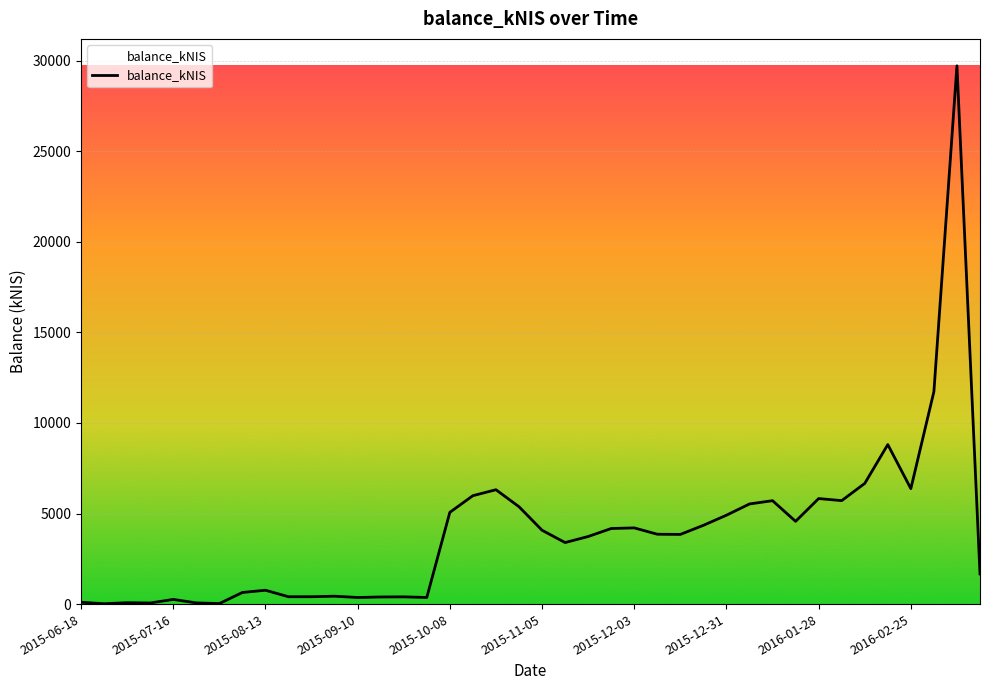

What is the greatest value displayed?

29720.4